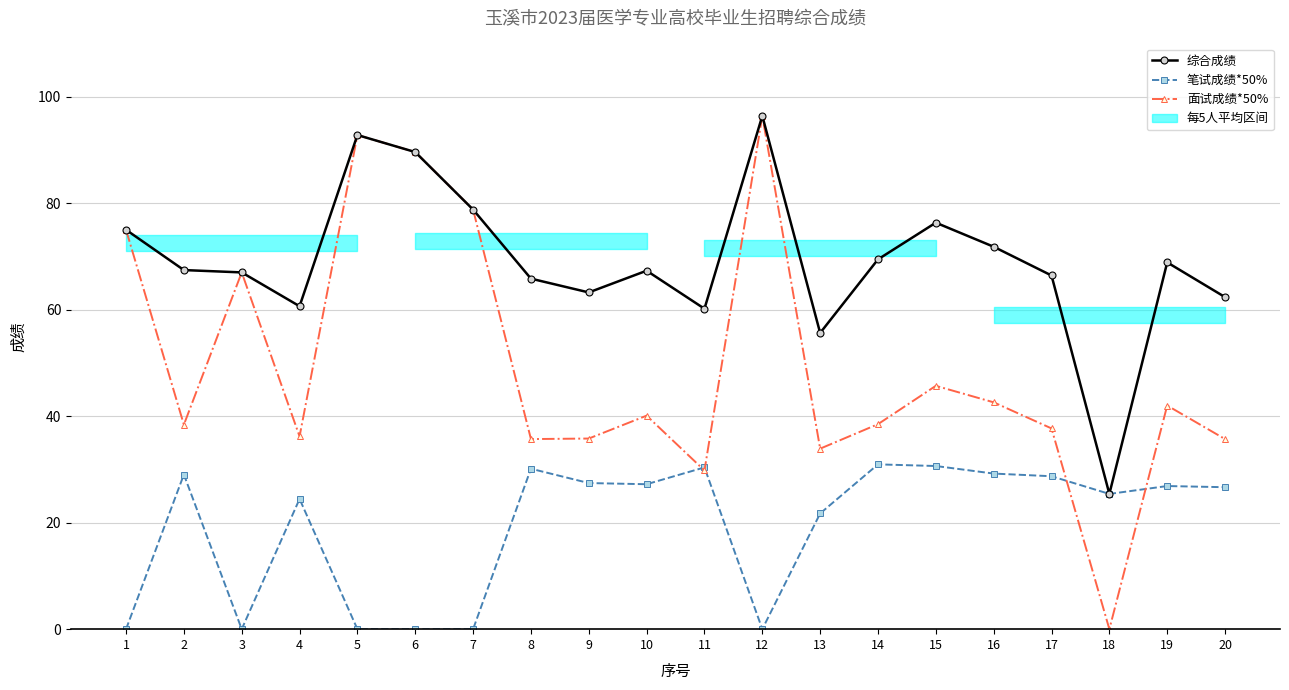

Is the value of 综合成绩 at 5 greater than the value of 笔试成绩*50% at 4?

Yes